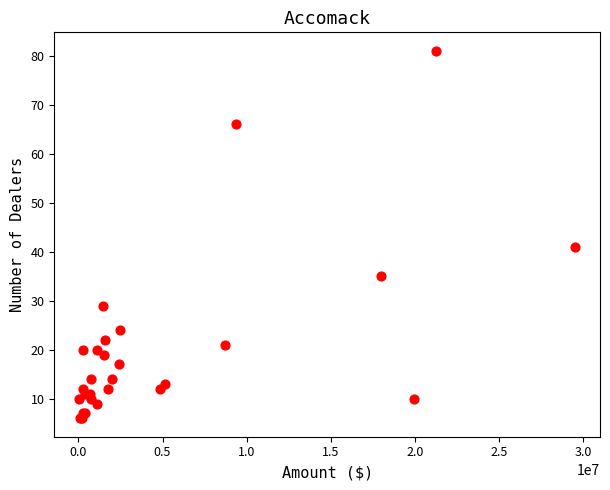

What Y value in the scatter plot is closest to 43?

41